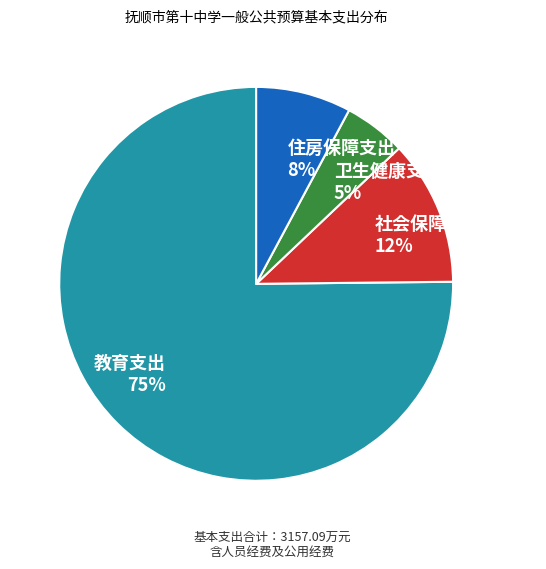

Is there a majority slice in this chart?

Yes